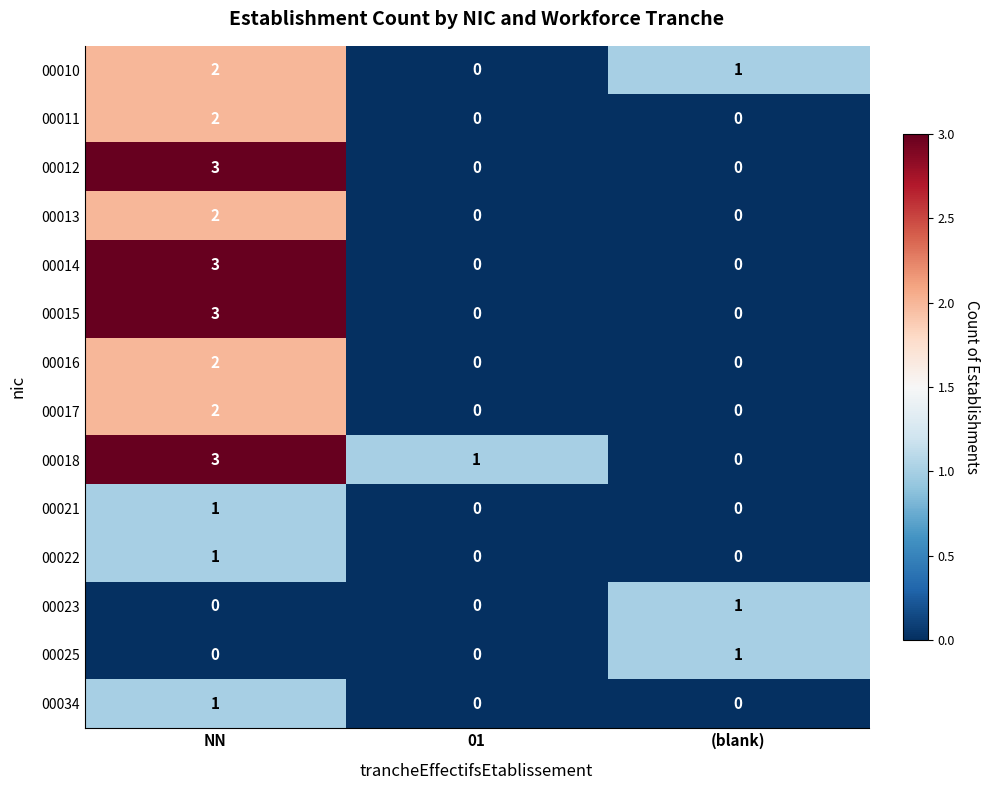

Is it true that 00015 equals 1 at NN?

False